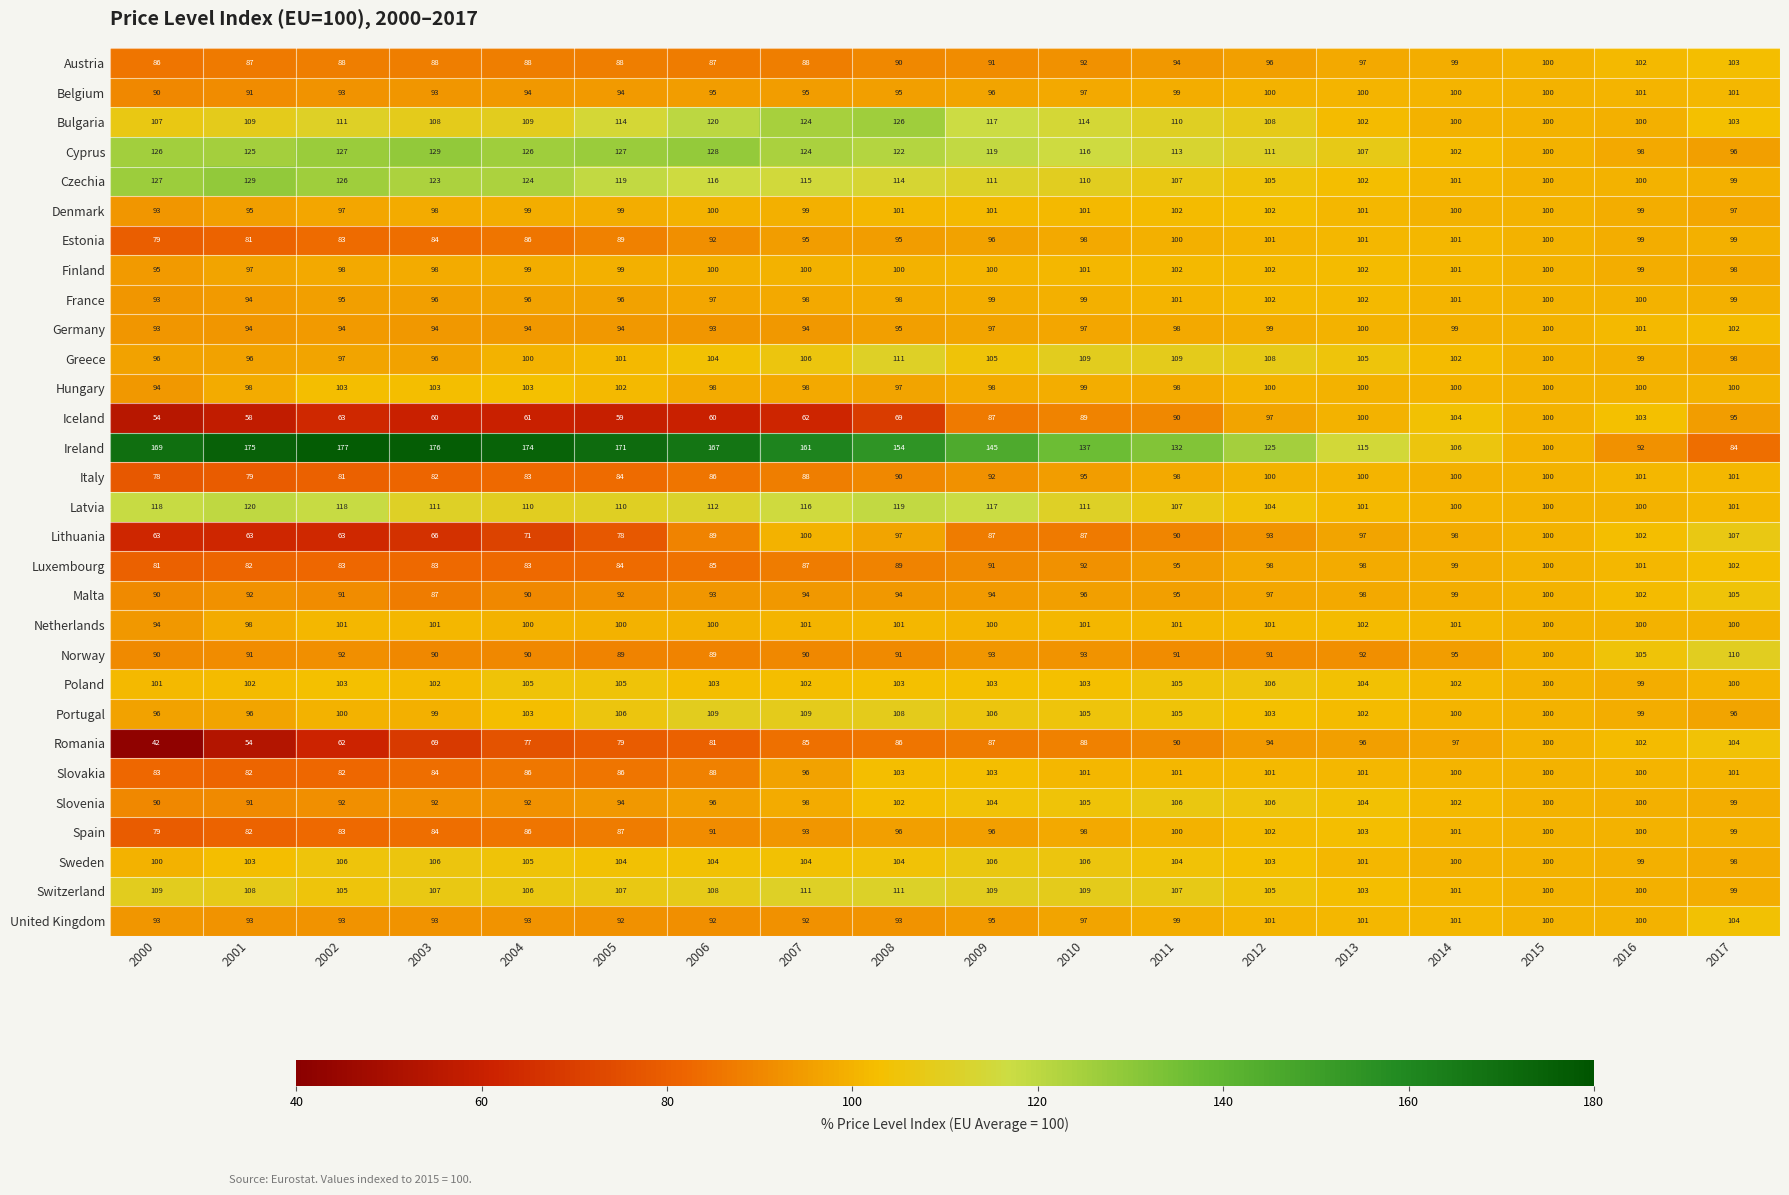

What is the difference between the highest and lowest values at 2012?

34